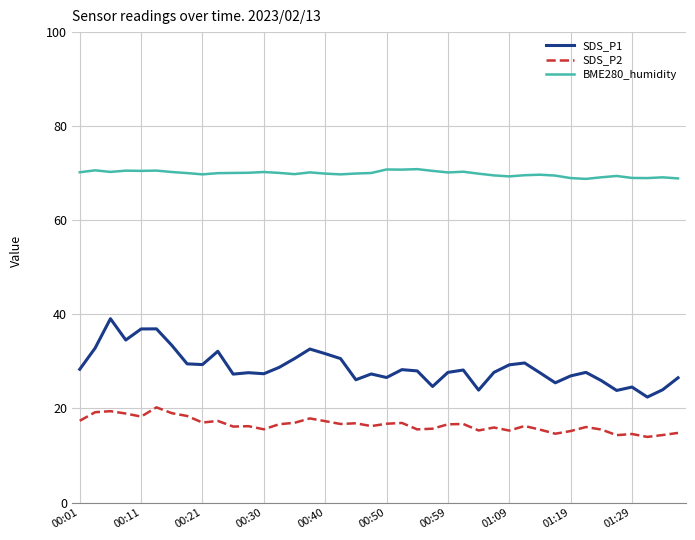

Is this an area chart (filled region under the line)?

No